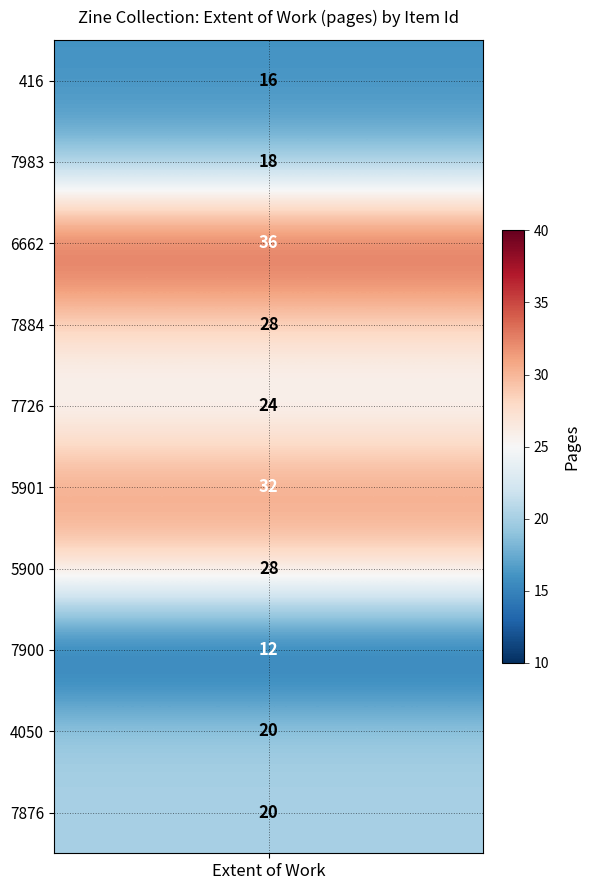

Is it true that 7983 equals 11 at 5?

False